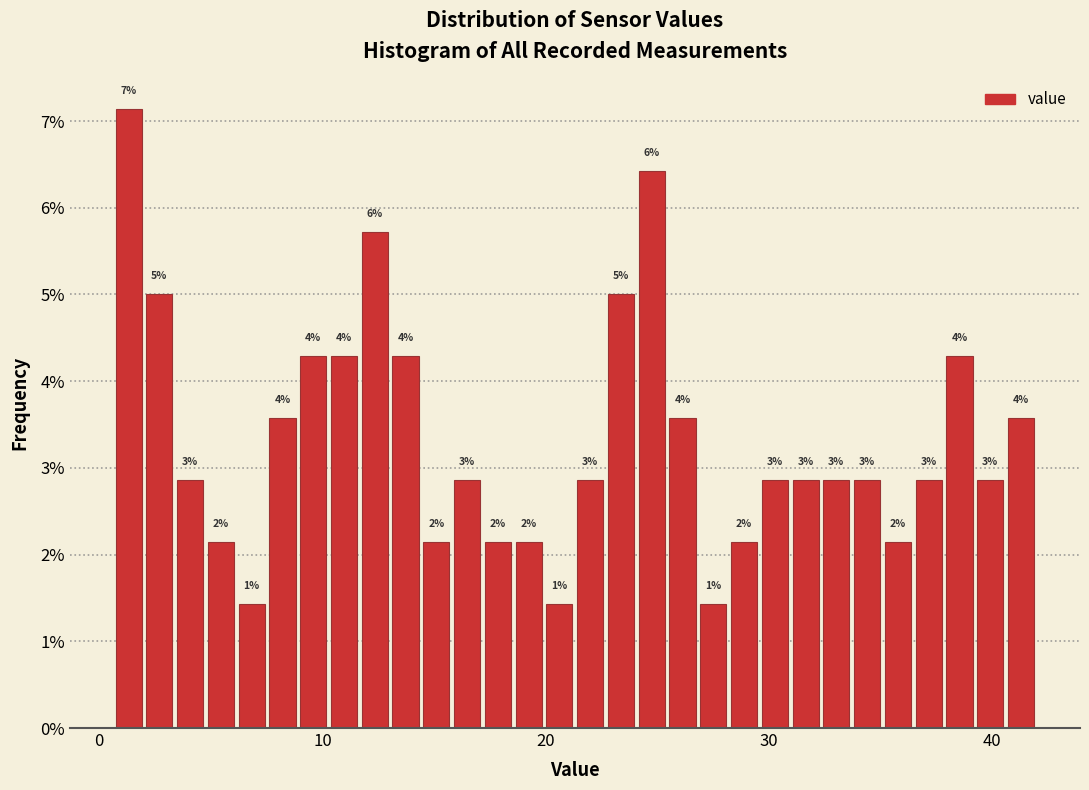

Read against the x-axis, roughly where is the centre of the tallest bar?

1